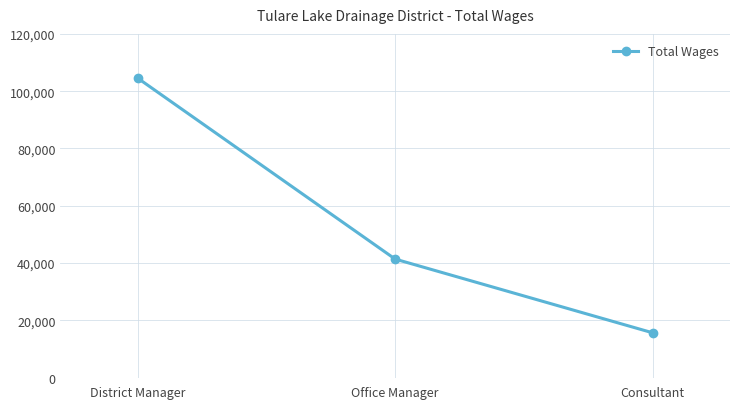

Rank the categories by value from lowest to highest.

Consultant, Office Manager, District Manager